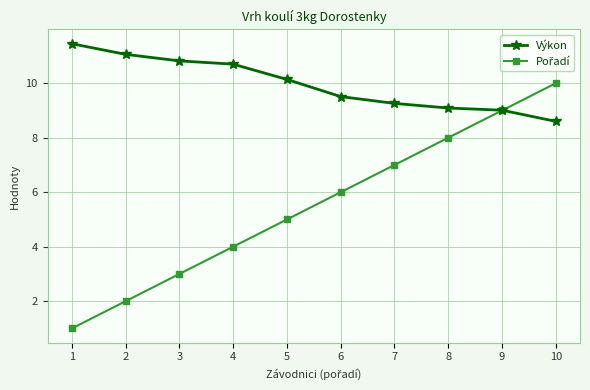

What is the value of the Výkon point at the 9th from the left?

9.0